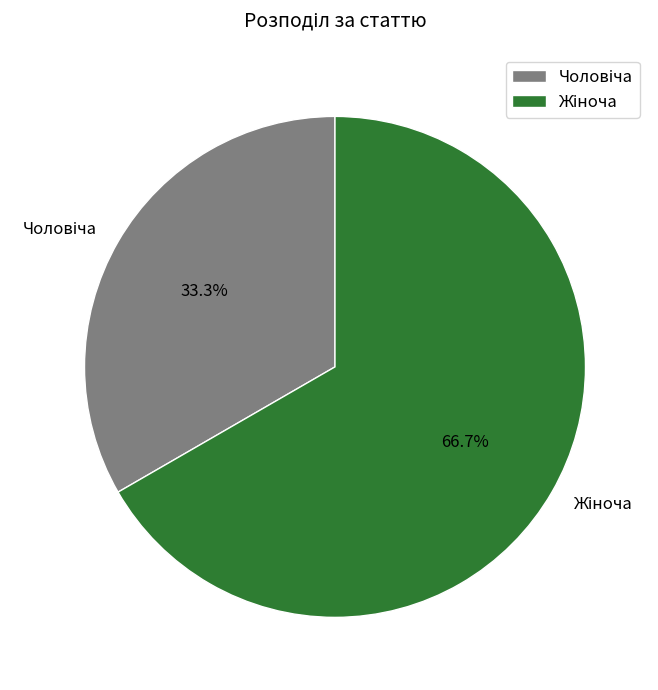

Does any single category account for the majority?

Yes